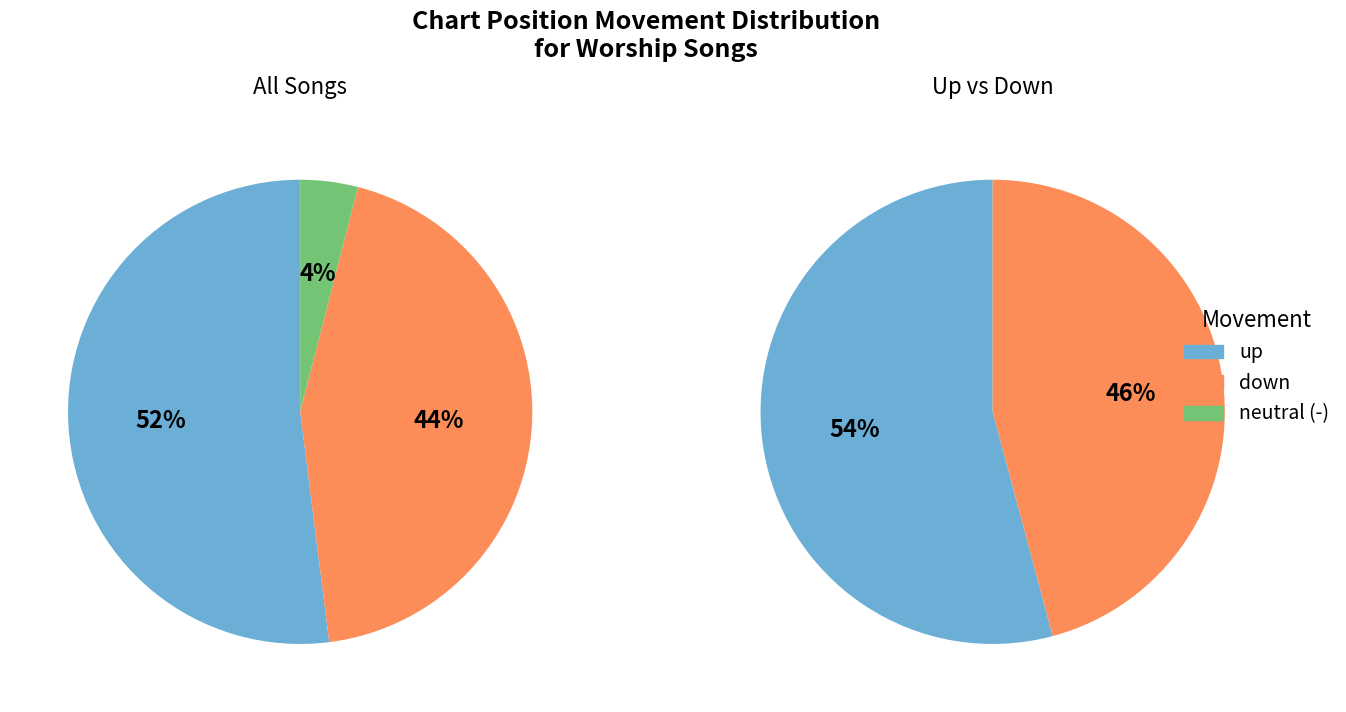

What percentage is the up slice, to the nearest percent?

52%